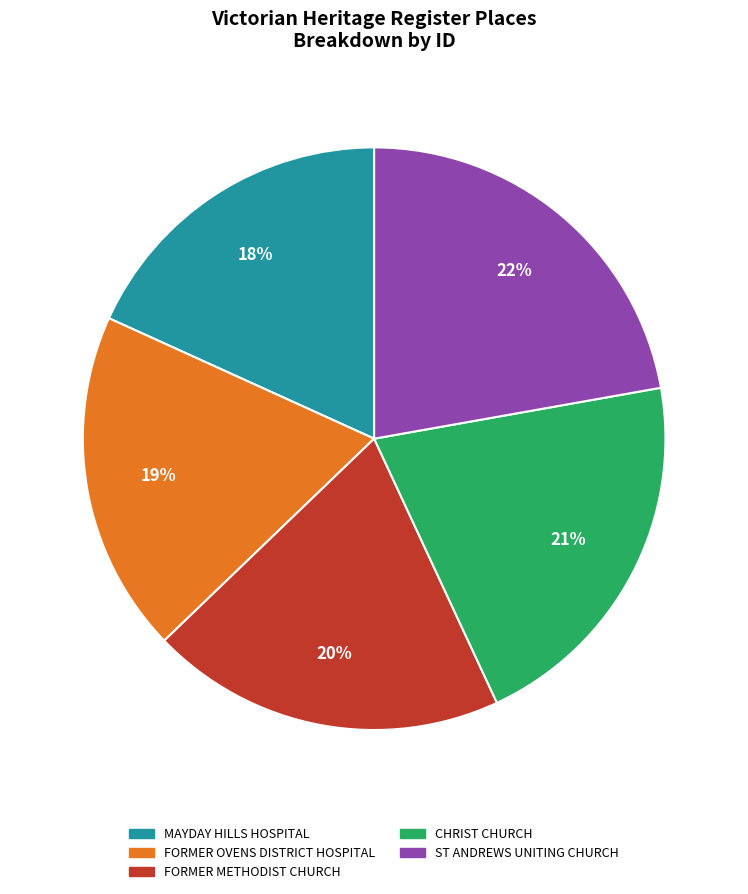

Which category has the biggest portion of the pie?

ST ANDREWS UNITING CHURCH